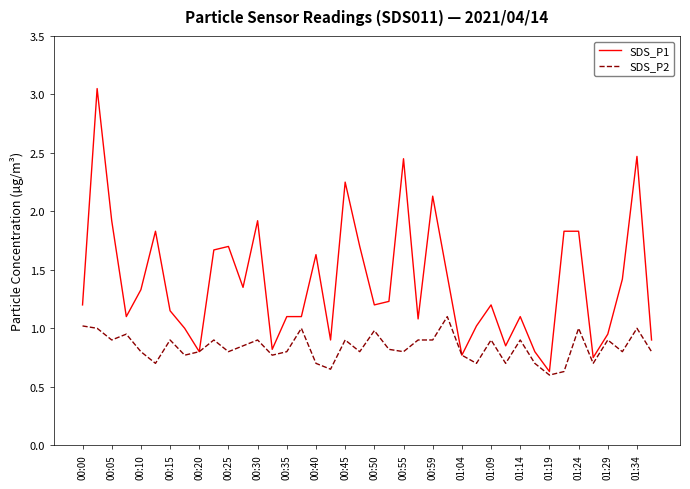

Rank the series by their average value, from highest to lowest.

SDS_P1, SDS_P2